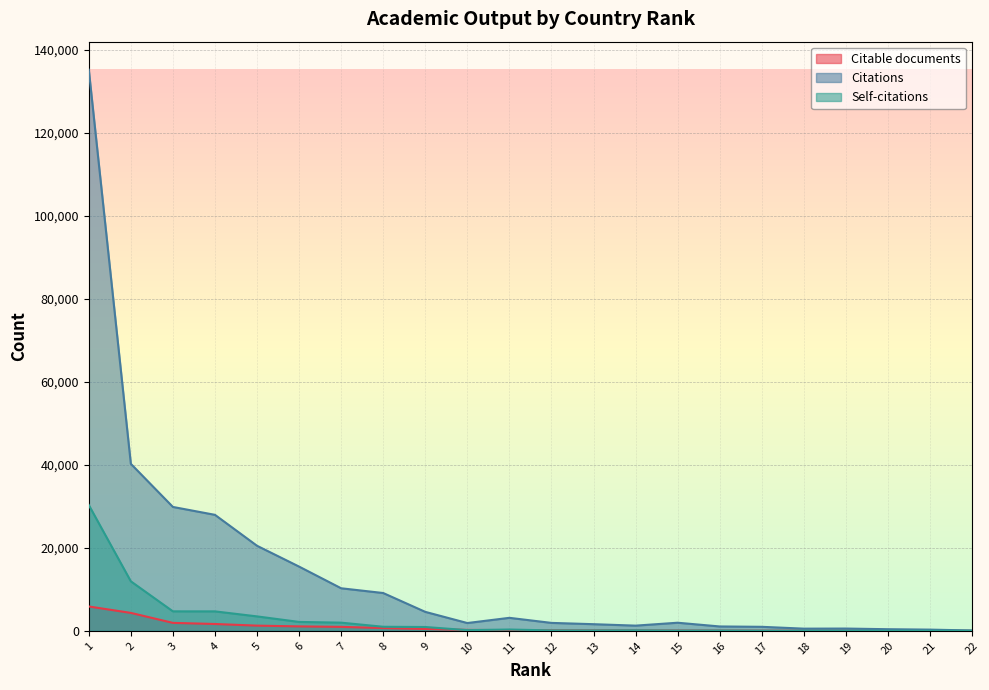

How many values in the Self-citations series are below 161?

11